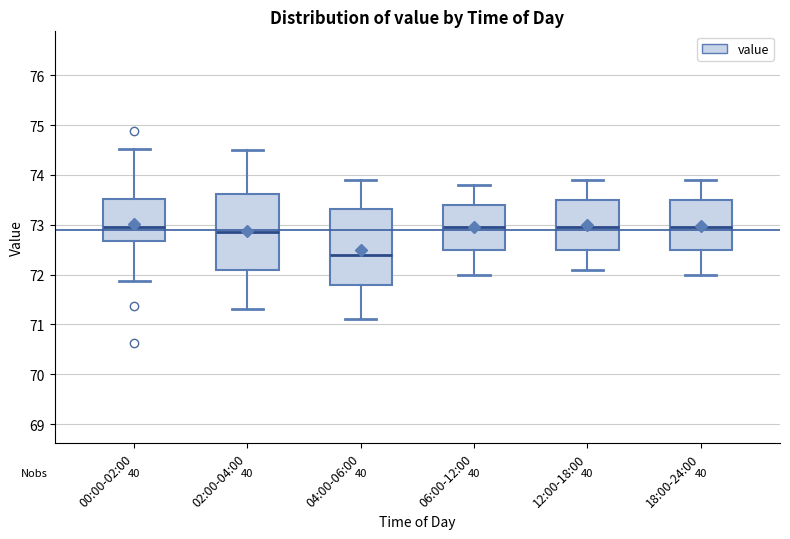

Which box's median line is the lowest?

04:00-06:00